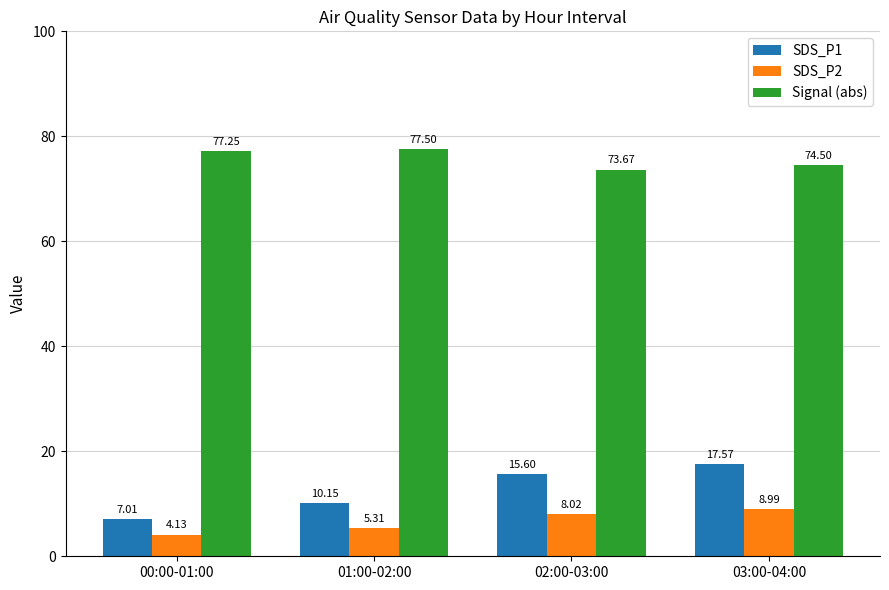

How many bars are there in each group?

3